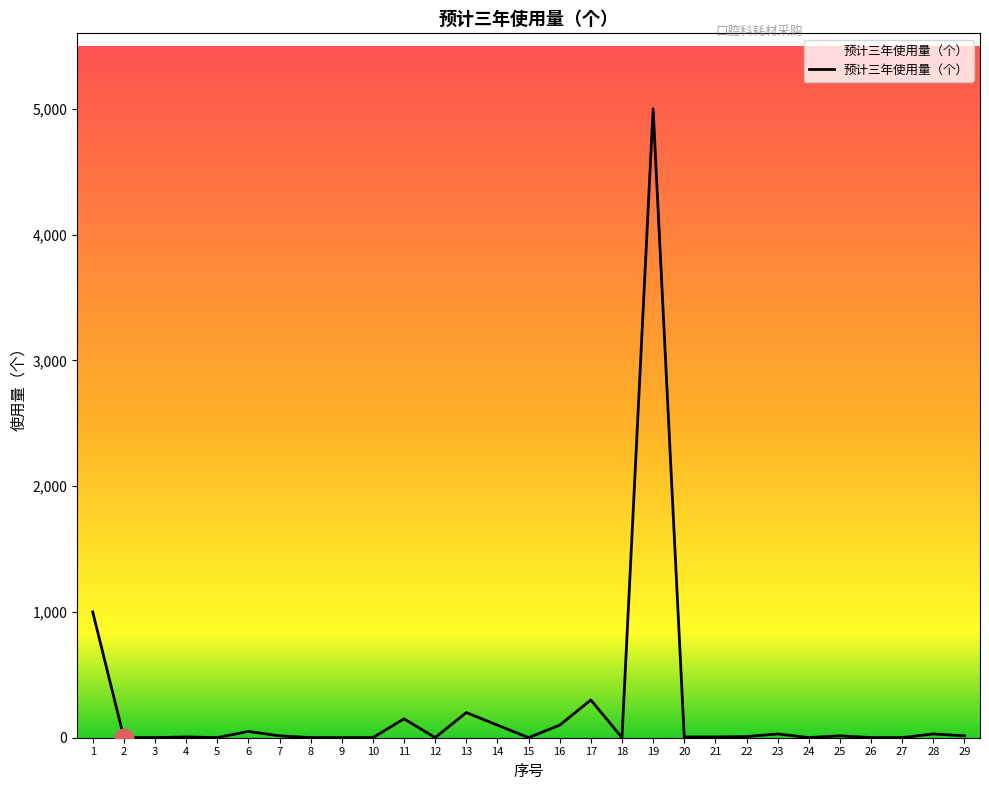

Approximately how many times larger is the value at 16 compared to 24?

100.0